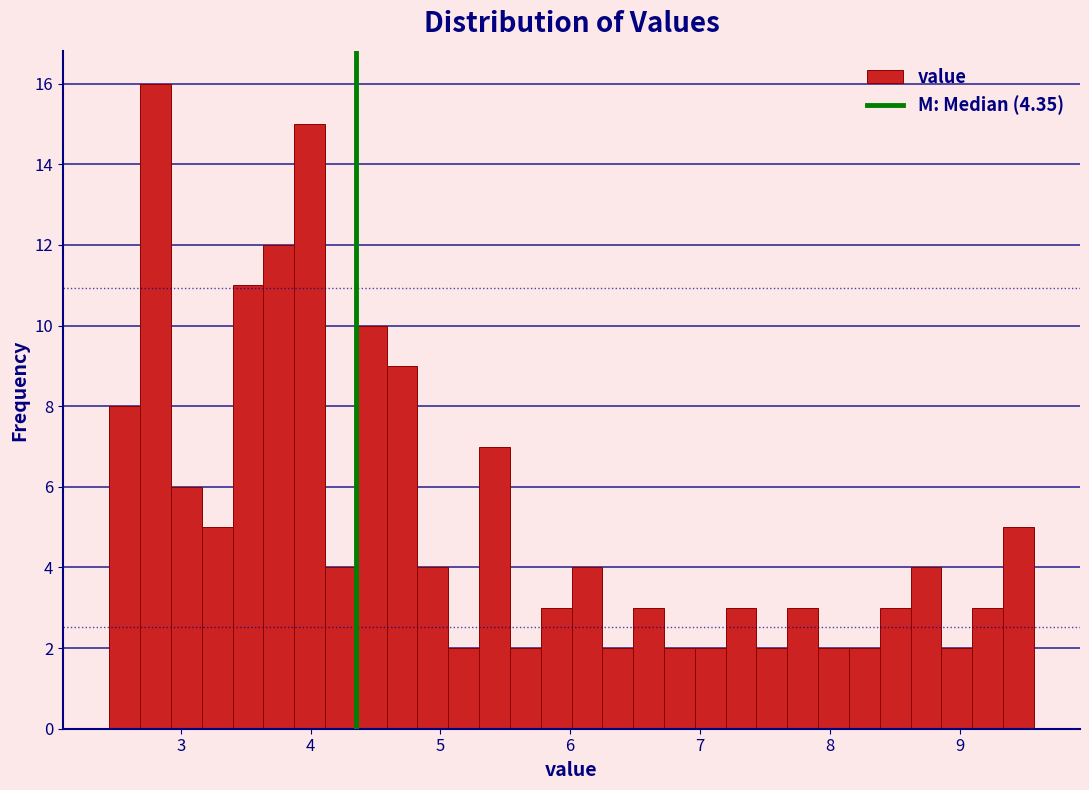

Around what value on the x-axis is the tallest bar? Give the approximate position of its centre, as read against the axis.

2.8